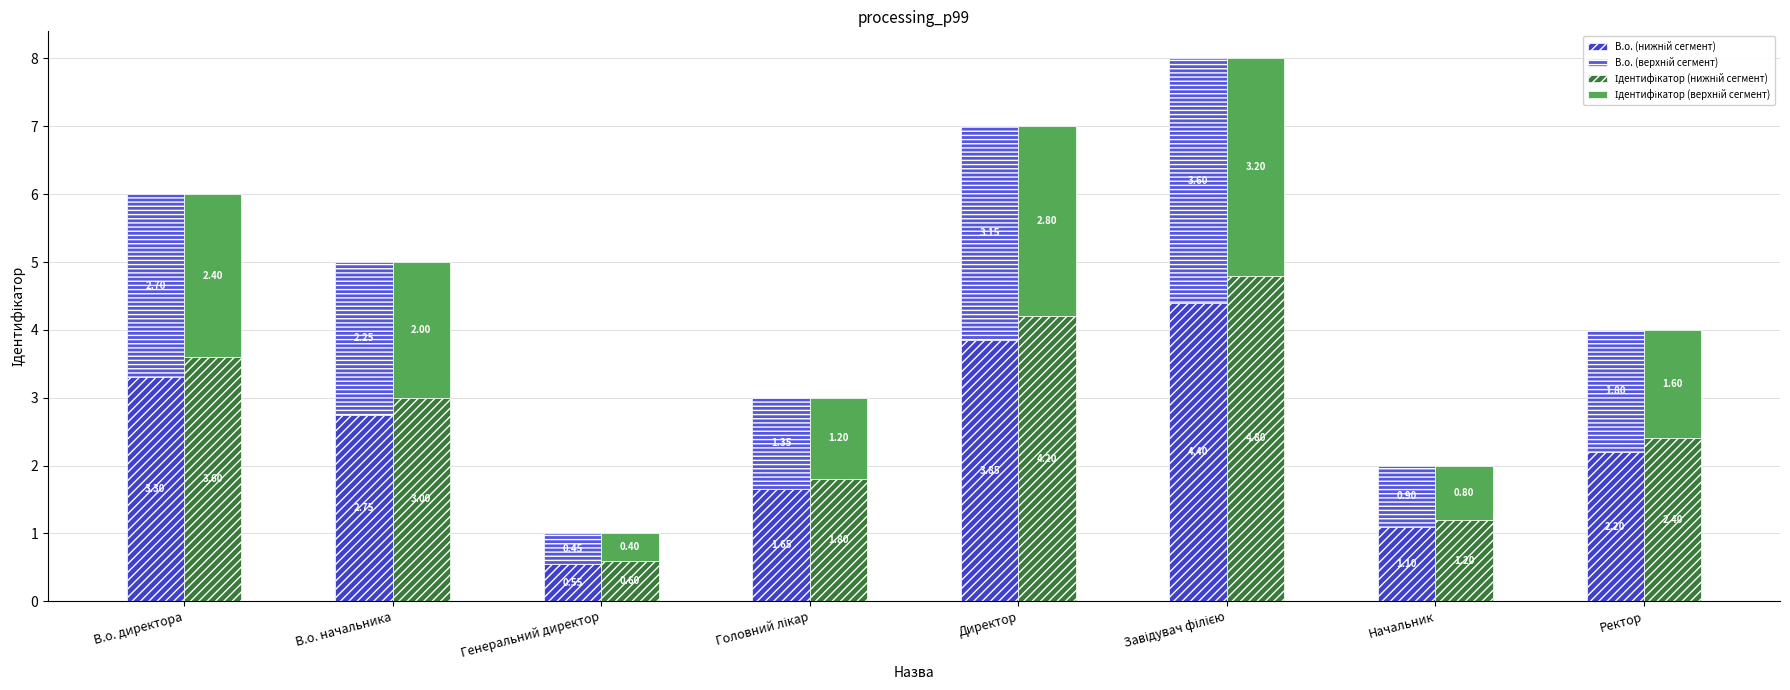

Which category has the highest value across all series?

Завідувач філією